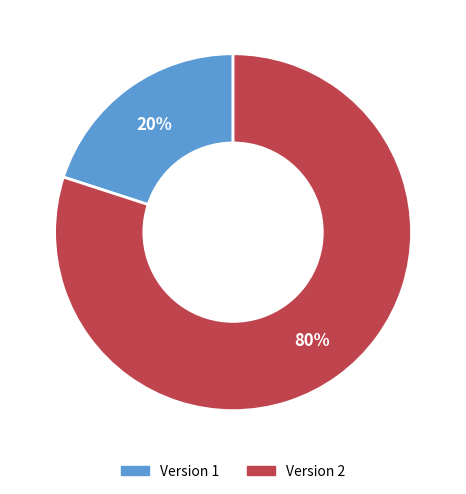

What is the ratio of the value at Version 2 to the value at Version 1?

4.0